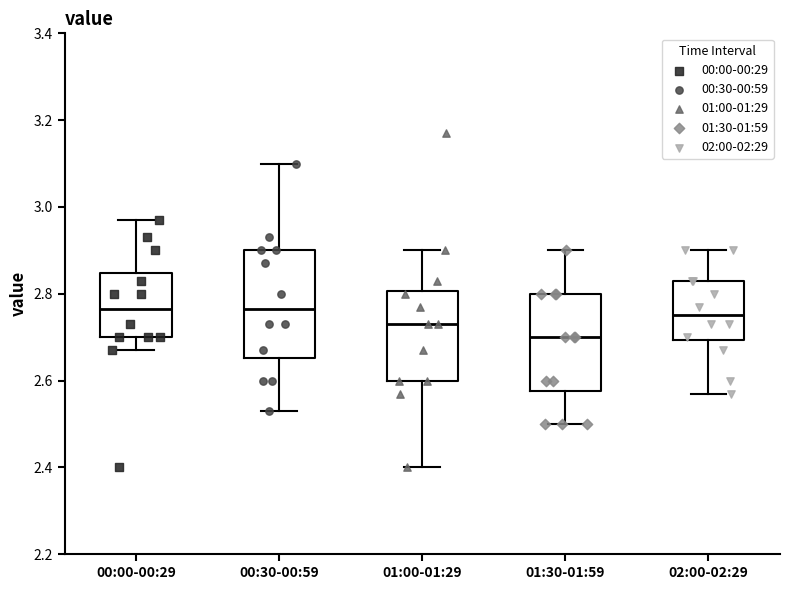

Which box is the tallest, from its lower edge to its upper edge?

00:30-00:59